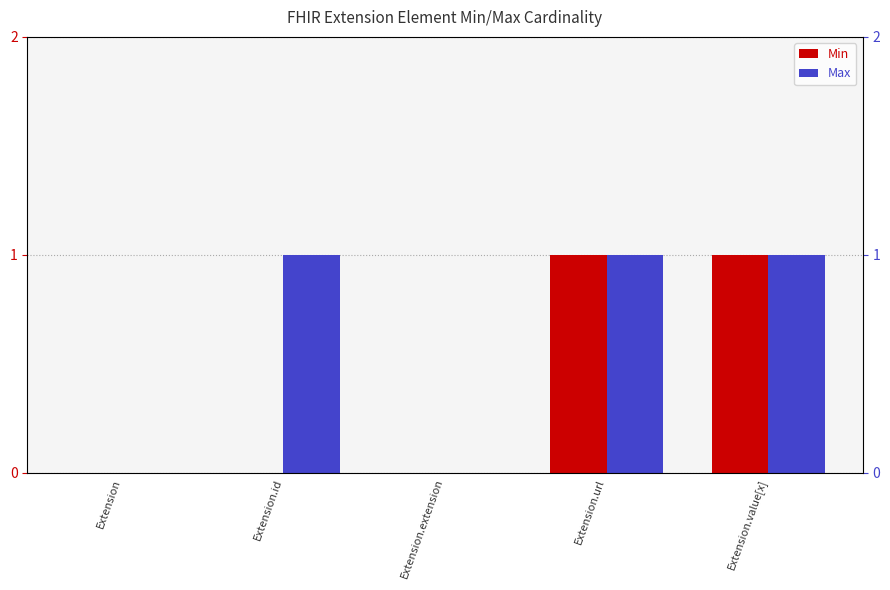

Reading left to right, transcribe all the data shown in this chart.

Min: Extension=0	Extension.id=0	Extension.extension=0	Extension.url=1	Extension.value[x]=1
Max: Extension=0	Extension.id=1	Extension.extension=0	Extension.url=1	Extension.value[x]=1